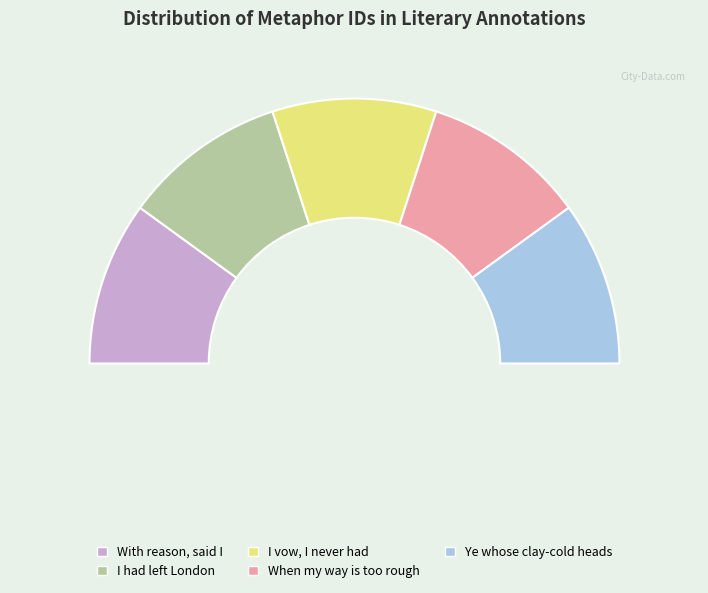

Is there a majority slice in this chart?

No